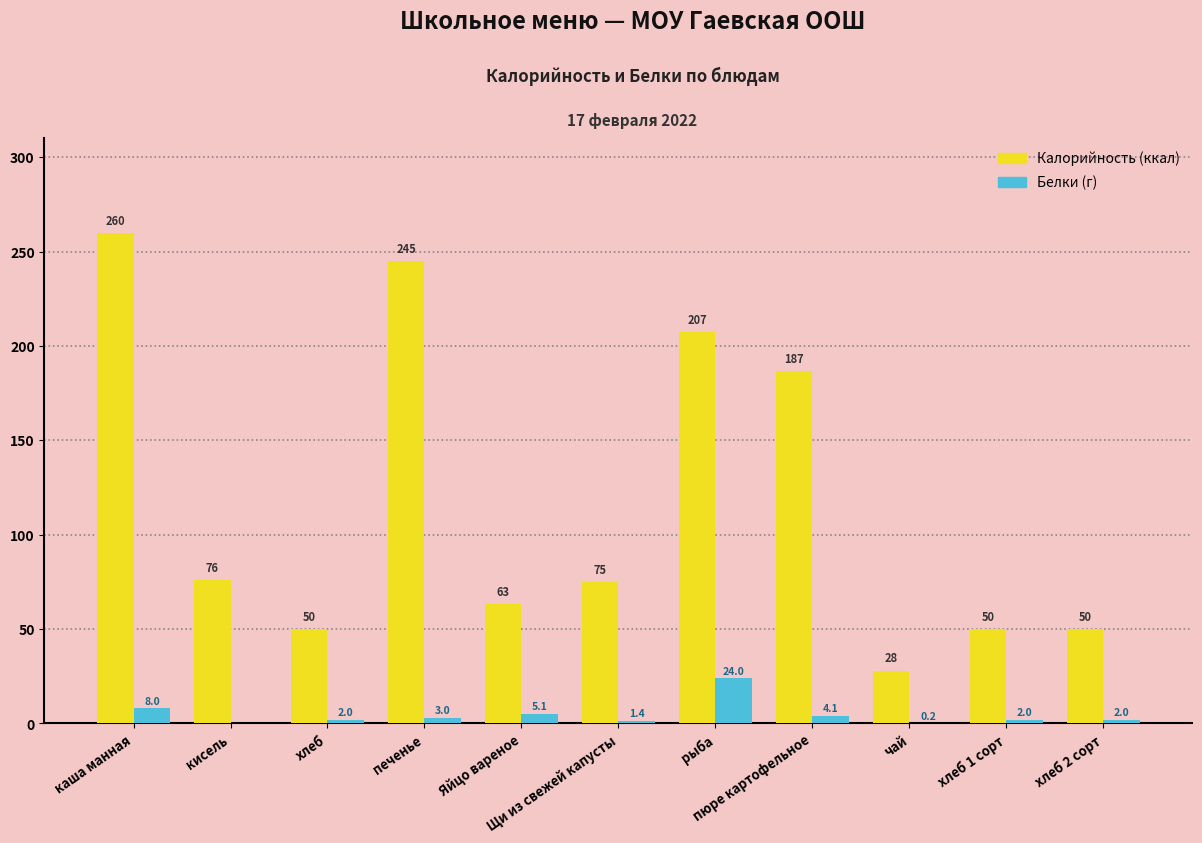

How many distinct data groups are displayed?

2